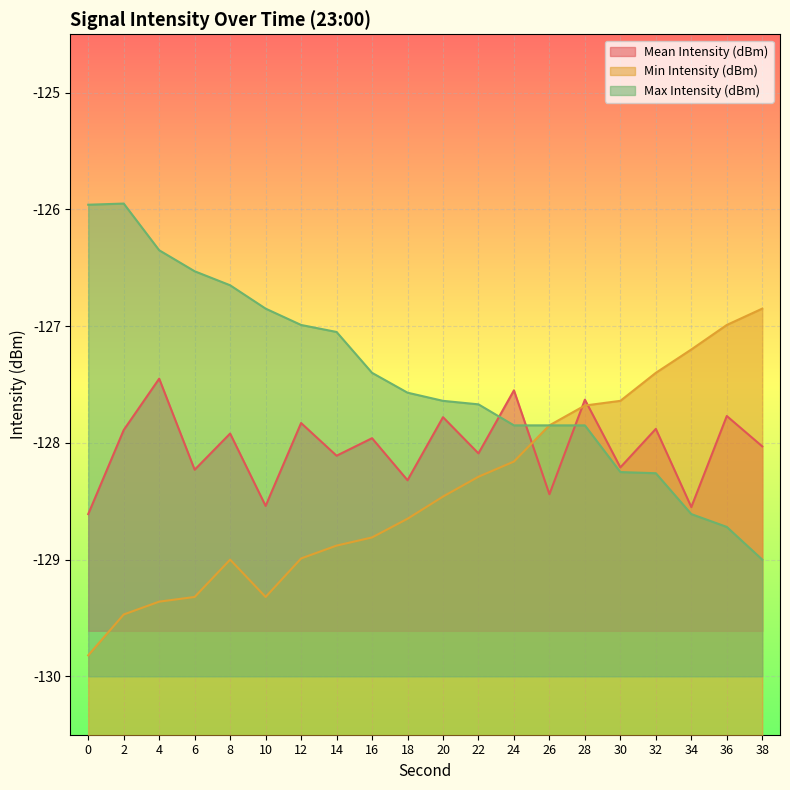

At how many categories does at least one series exceed -129?

20